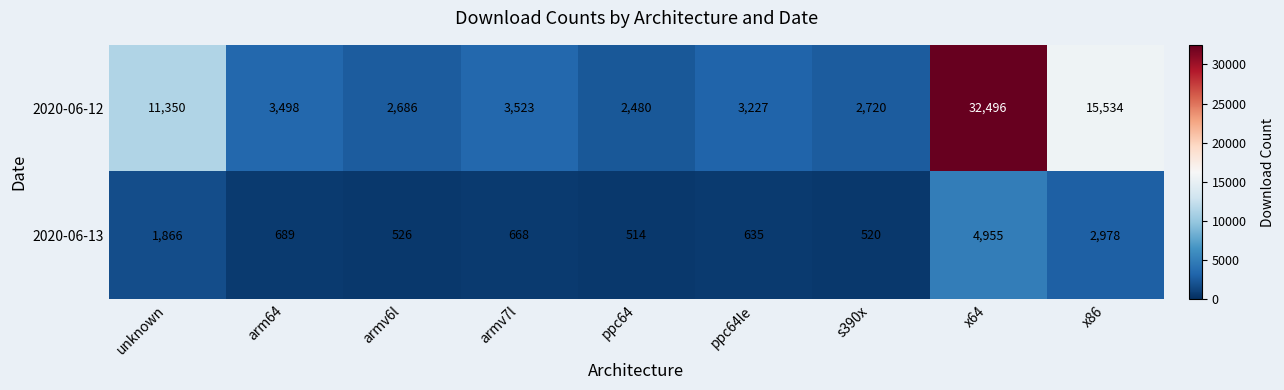

Count the number of categories in the chart.

9